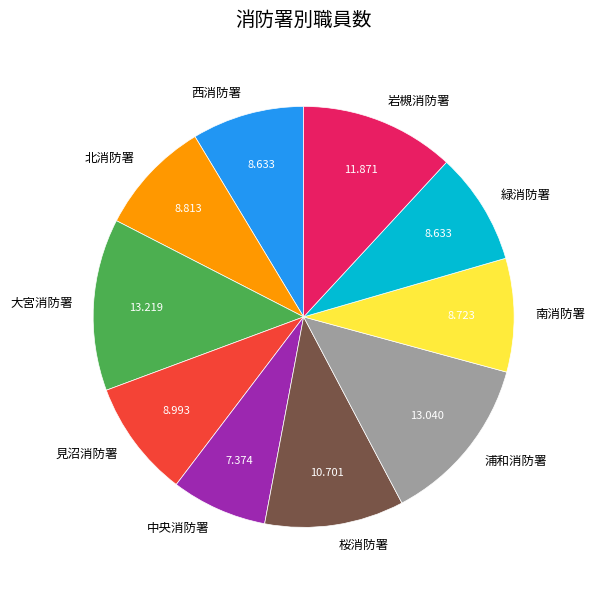

Is the sum of 南消防署 and 緑消防署 greater than half?

No